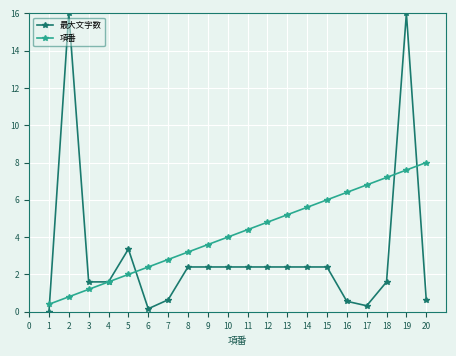

Is this an area chart (filled region under the line)?

No